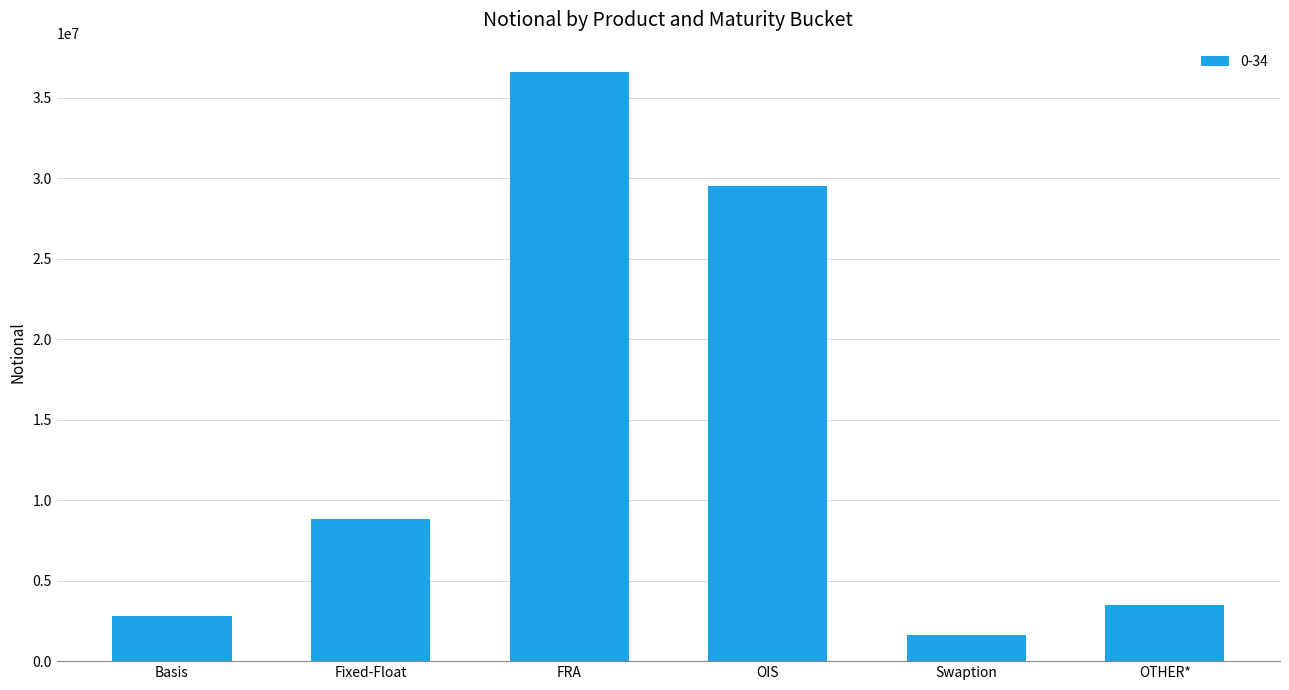

What is the minimum value shown in the chart?

1643835